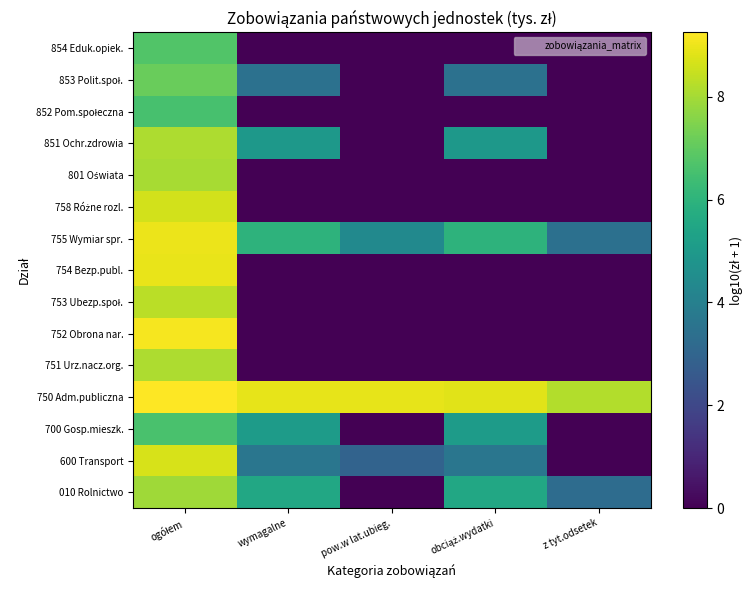

At how many categories does at least one series exceed 2?

5